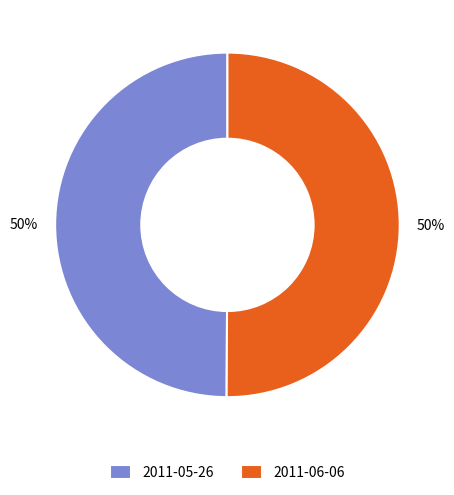

How many segments does this pie chart have?

2